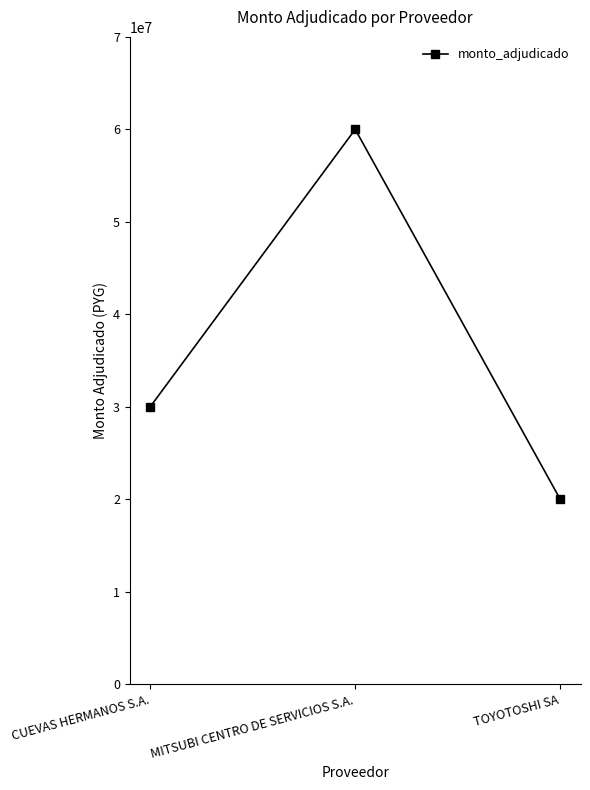

What is the average value?

36666667